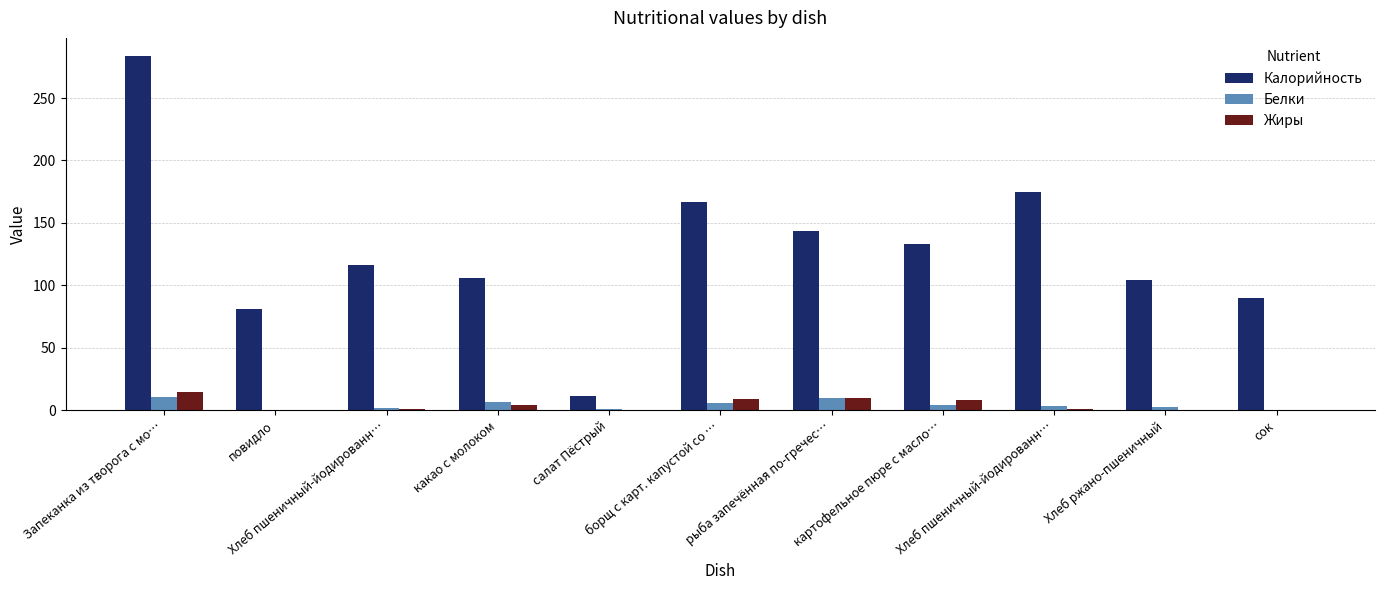

What is the label of the 9th bar from the left?

Хлеб пшеничный-йодированн…